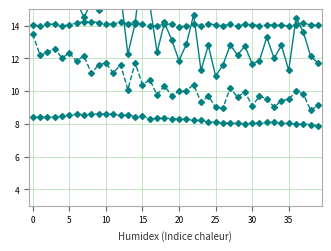

True or false: SDS_P1 and BME280_humidity intersect in this chart.

True